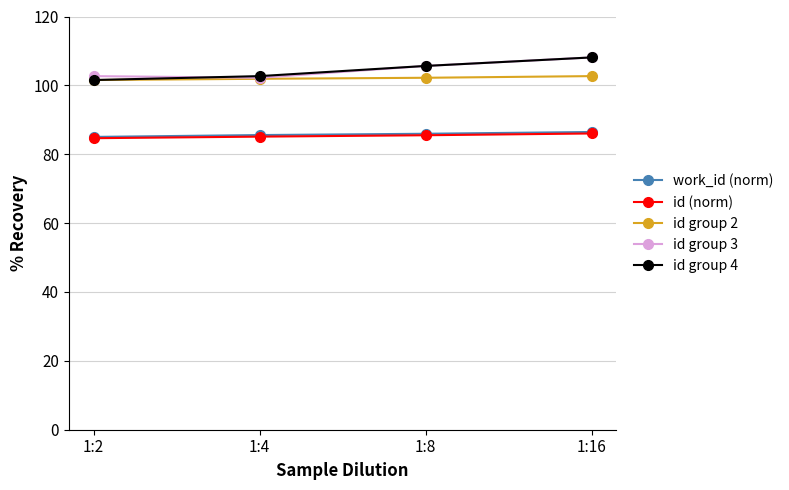

True or false: work_id (norm) has more than 2 points higher than both neighbors.

False